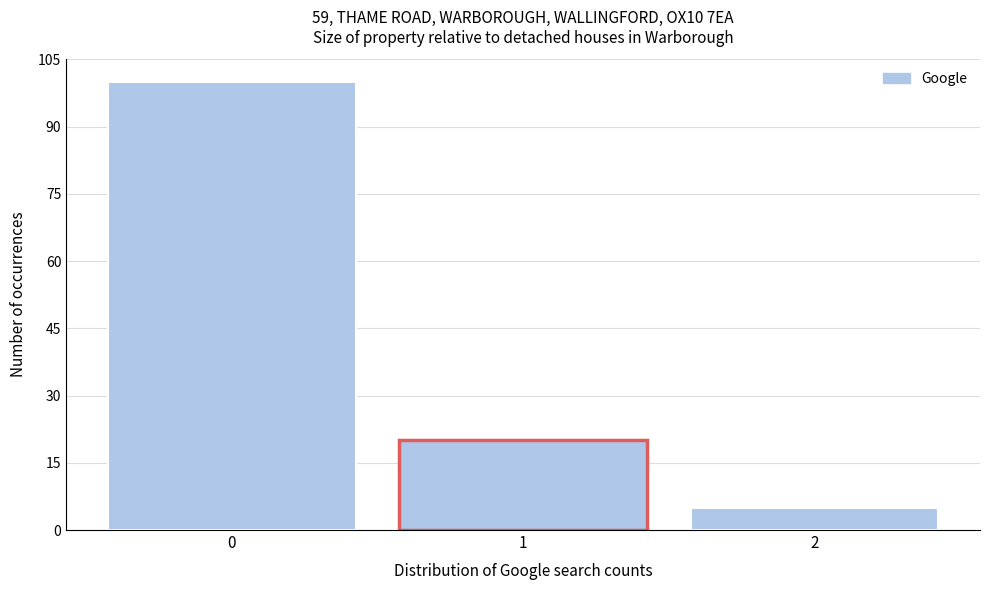

Reading left to right, extract all data points from this chart.

100	20	5